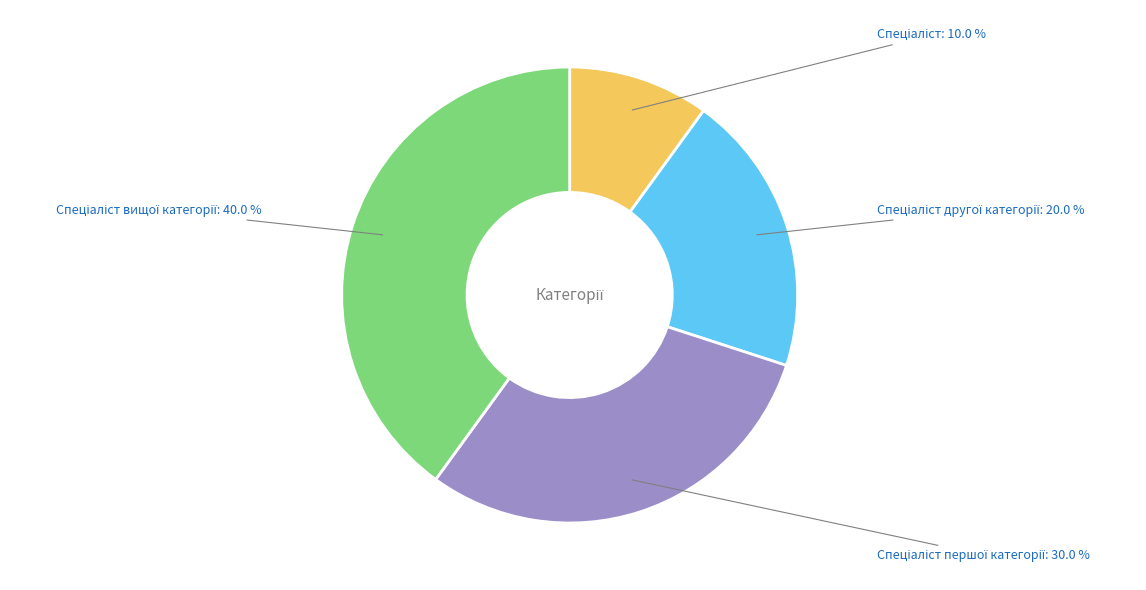

Is there a majority slice in this chart?

No